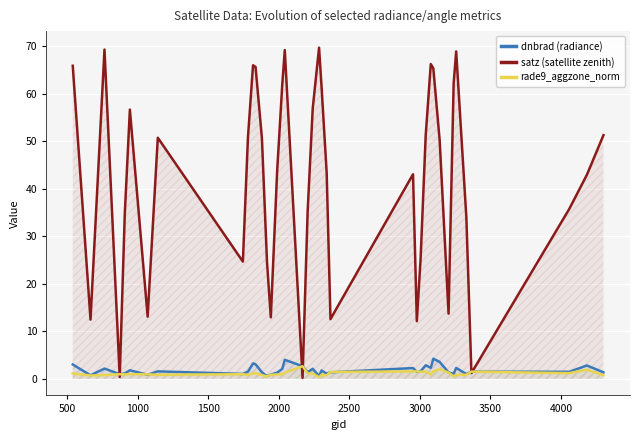

How many interior local valleys does the satz (satellite zenith) series have?

10